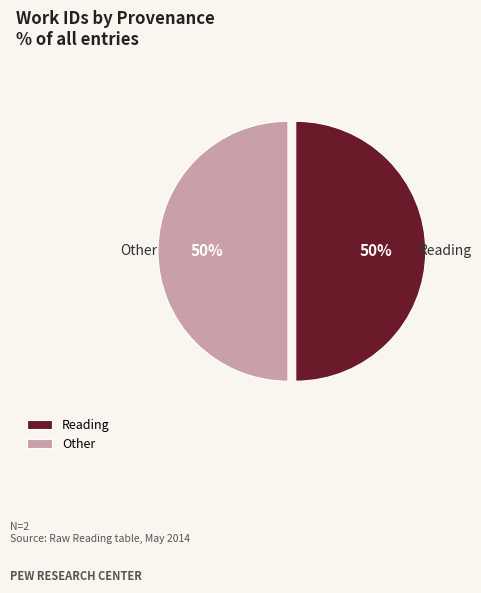

What percentage is the Reading slice, to the nearest percent?

50%